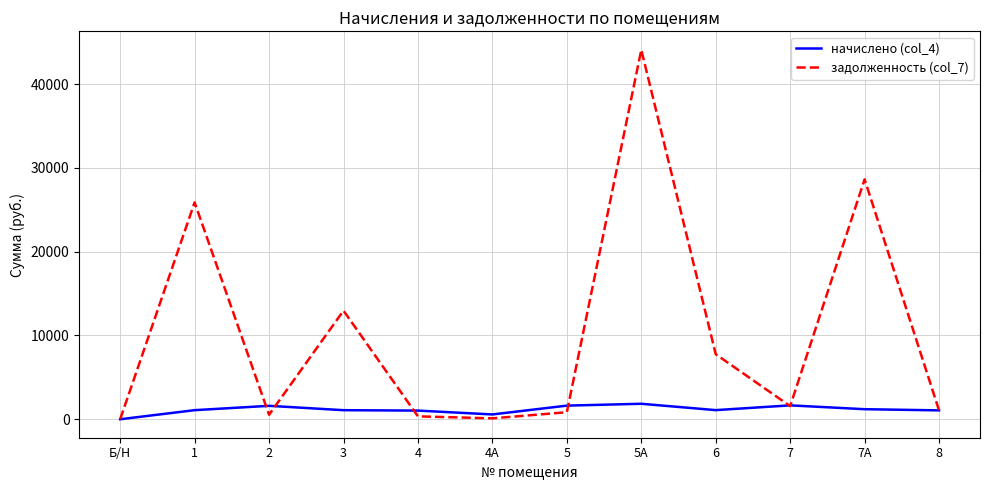

Where is the first local maximum for начислено (col_4)?

2